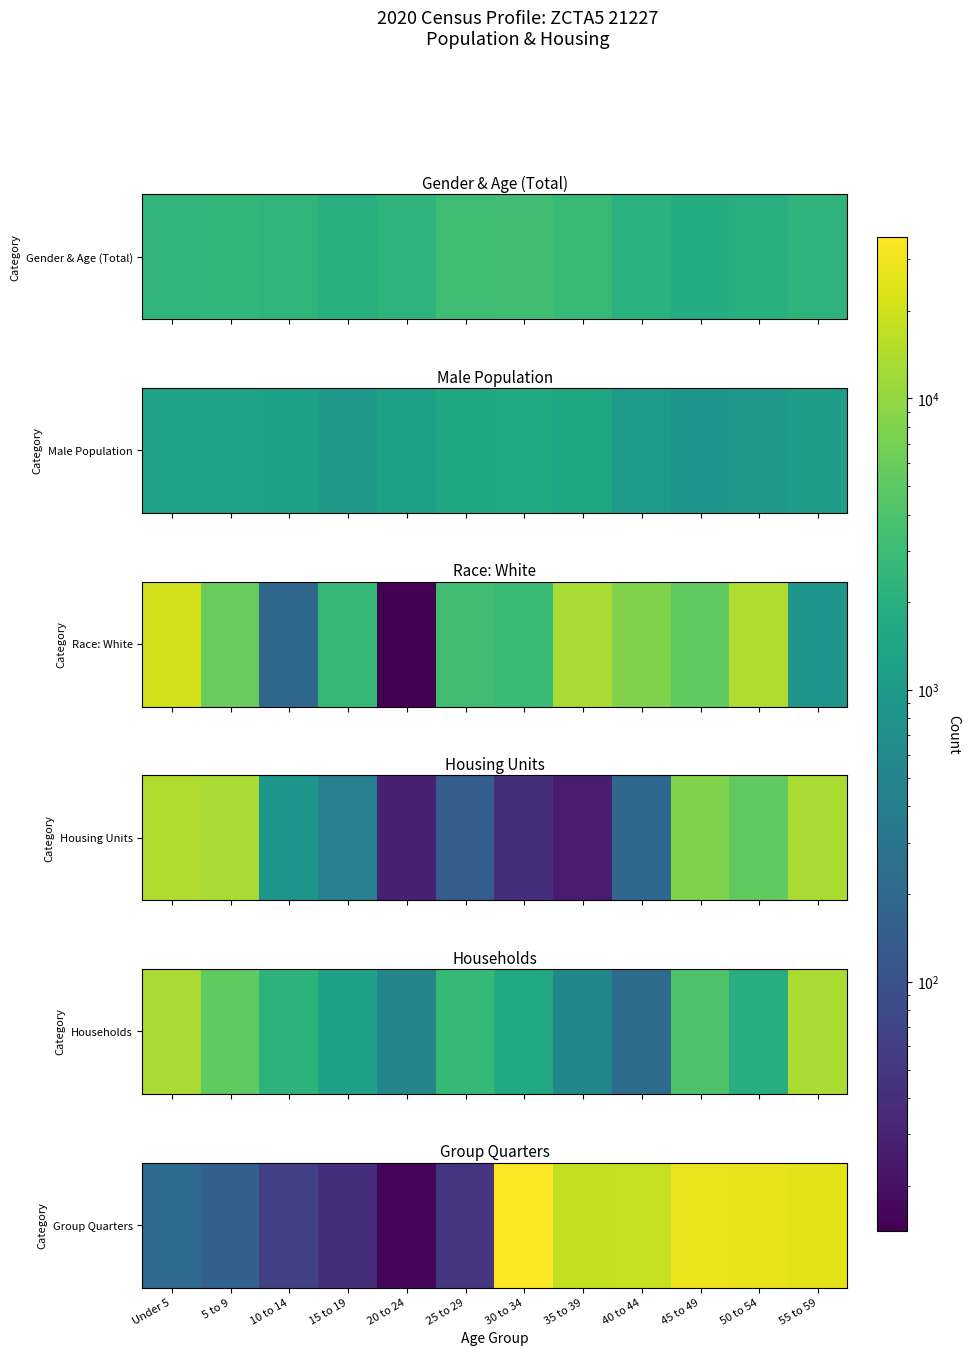

The chart shows a value of 39 at 15 to 19. True or false?

True